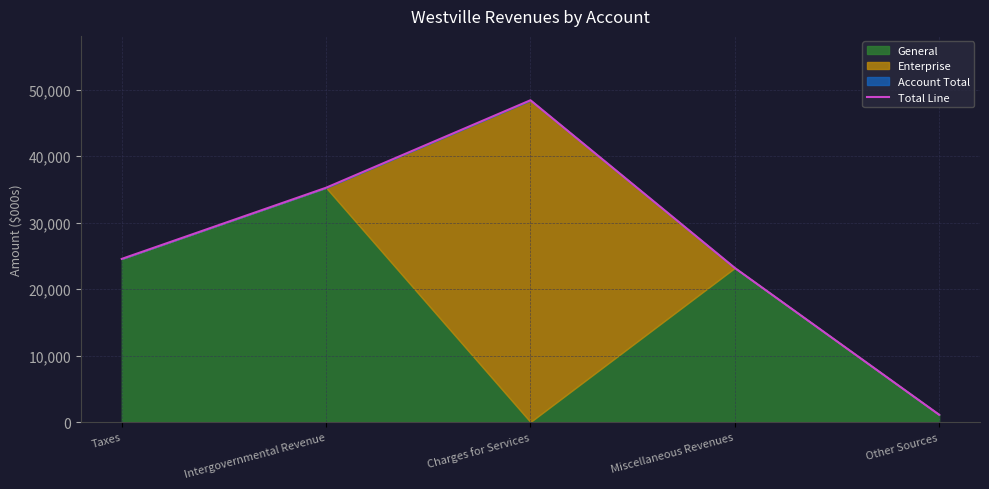

What is the change in value from Taxes to Charges for Services?

+23874